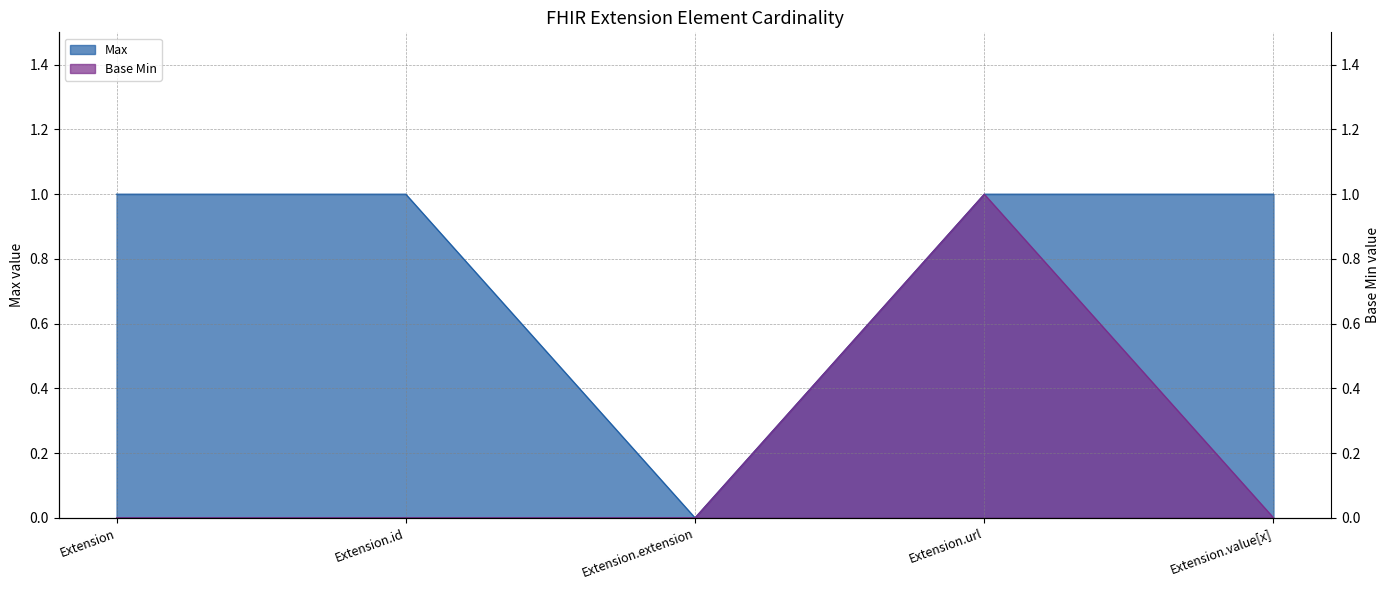

How many values in Max are above zero?

4